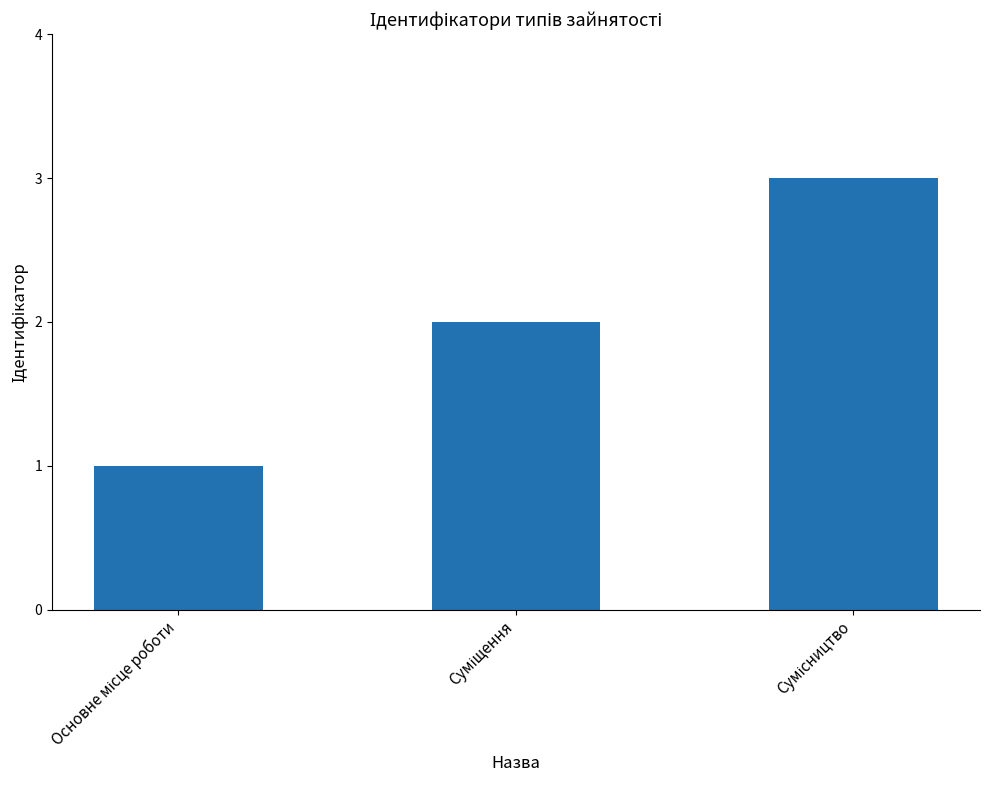

What is the sum of all values?

6